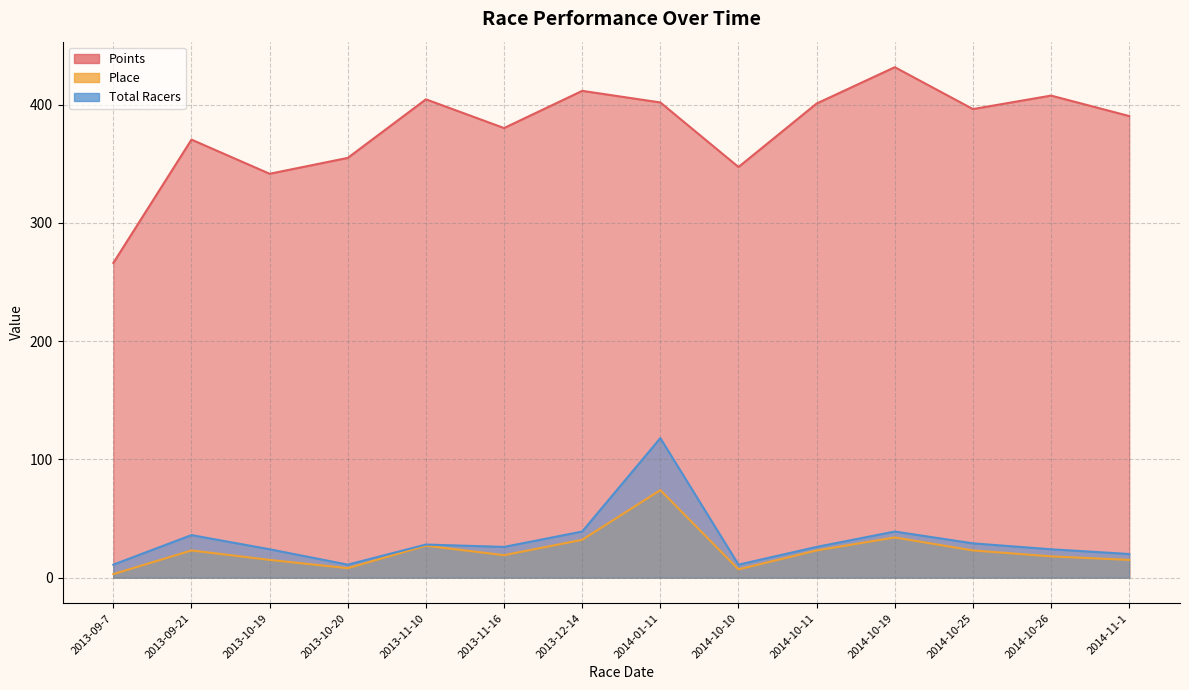

How many interior local valleys does the Place series have?

3